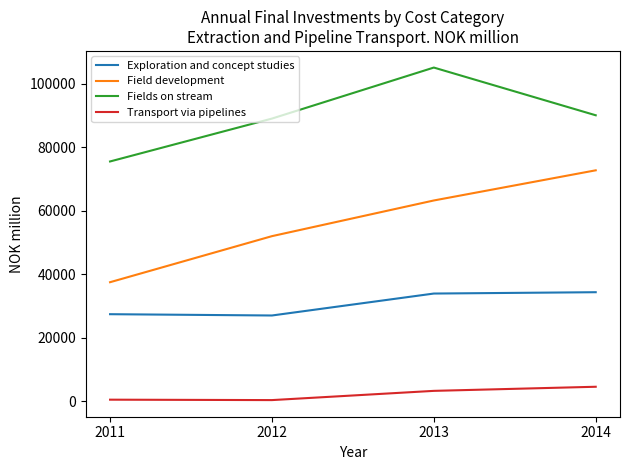

Rank the series by their average value, from lowest to highest.

Transport via pipelines, Exploration and concept studies, Field development, Fields on stream